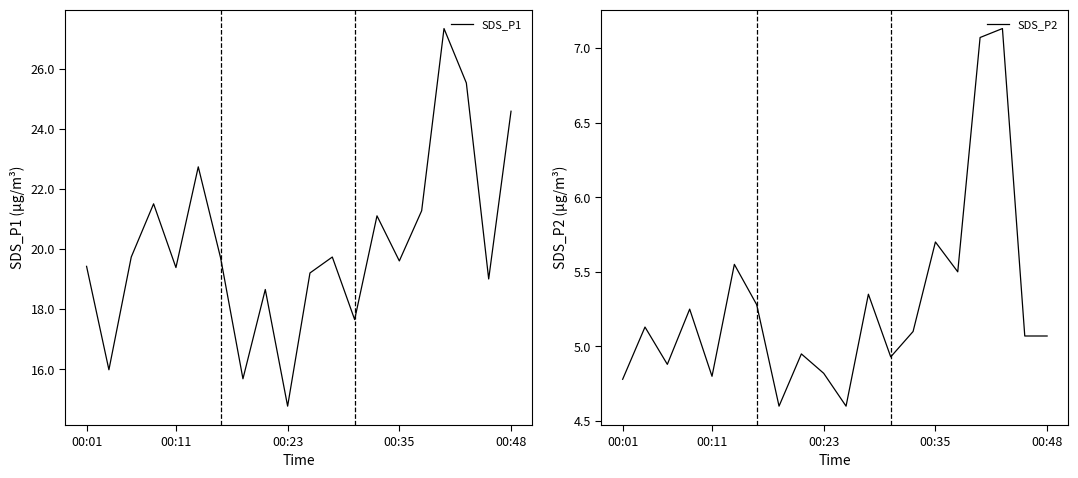

Rank the series by their average value, from lowest to highest.

SDS_P2, SDS_P1